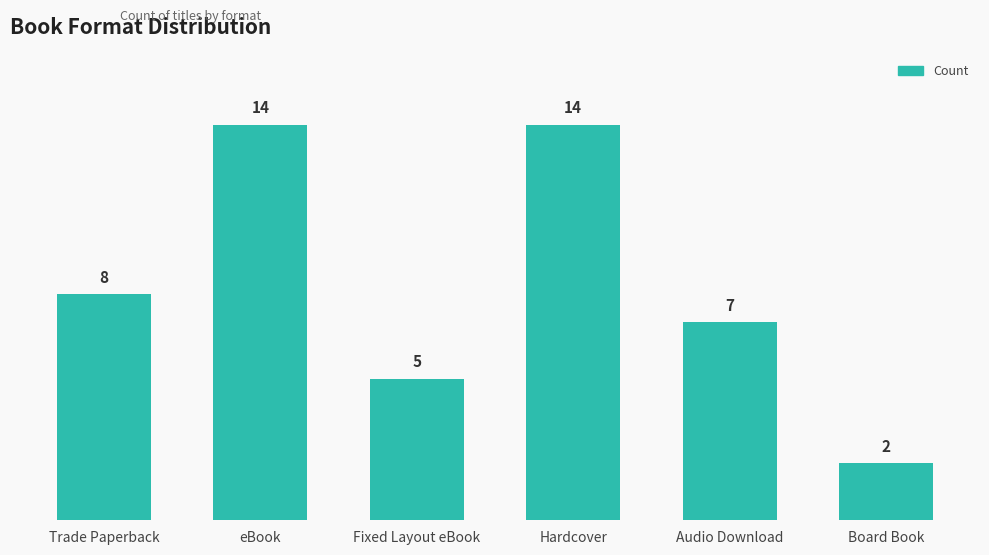

The chart shows a value of 1 at Board Book. True or false?

False